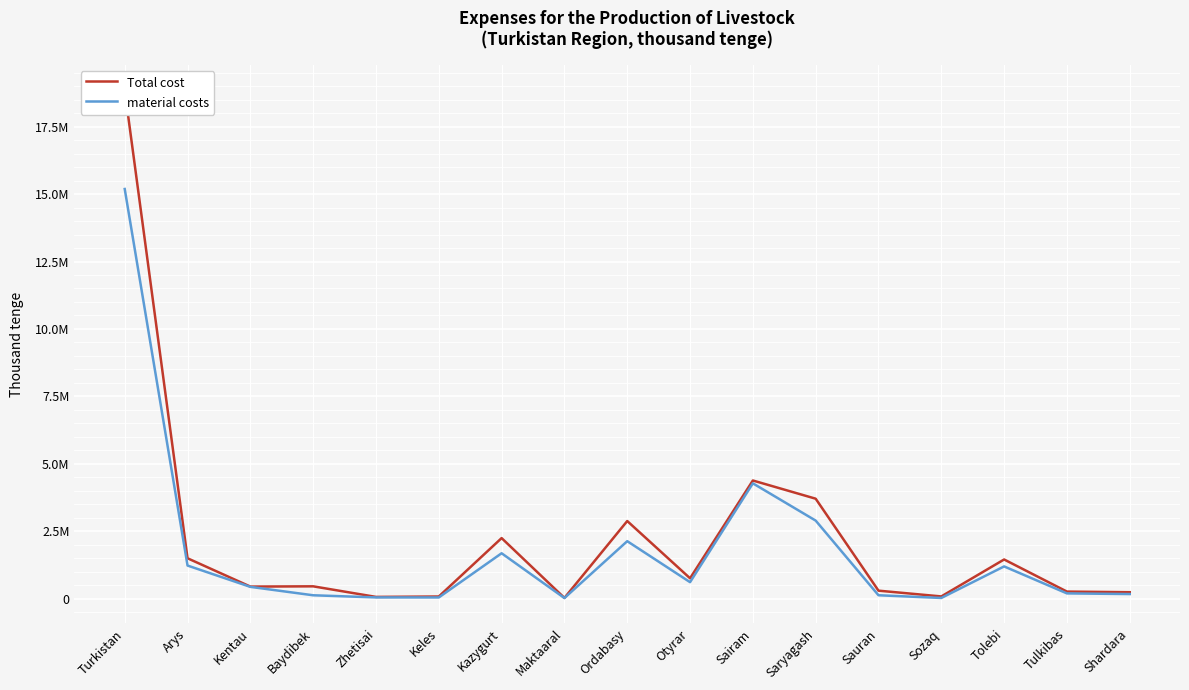

Reading right to left, transcribe all the data shown in this chart.

Total cost: Shardara=237487	Tulkibas=260369	Tolebi=1451499	Sozaq=81132	Sauran=294757	Saryagash=3704965	Sairam=4380447	Otyrar=753961	Ordabasy=2877168	Maktaaral=25889	Kazygurt=2244419	Keles=78040	Zhetisai=63335	Baydibek=455793	Kentau=446218	Arys=1495998	Turkistan=18851476
material costs: Shardara=169320	Tulkibas=193483	Tolebi=1194064	Sozaq=24310	Sauran=124406	Saryagash=2892838	Sairam=4274865	Otyrar=609943	Ordabasy=2129827	Maktaaral=21343	Kazygurt=1681897	Keles=42816	Zhetisai=44636	Baydibek=123879	Kentau=435705	Arys=1226275	Turkistan=15189605